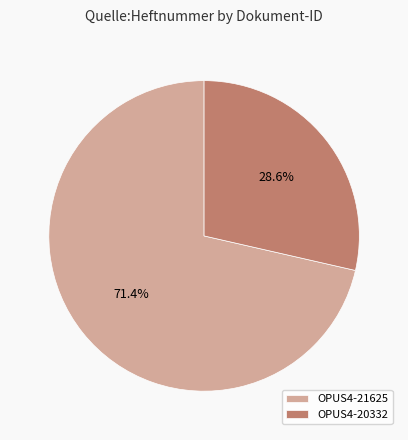

To the nearest percent, what portion does OPUS4-20332 represent?

29%